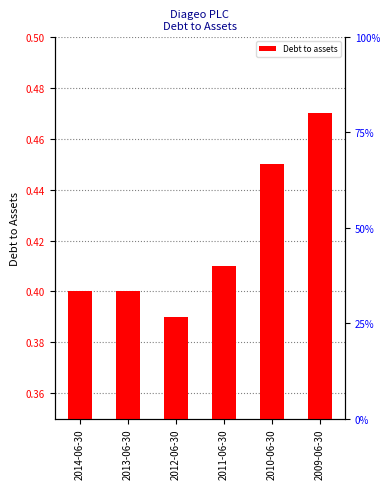

Is it true that the value at 2010-06-30 is 0.2?

False